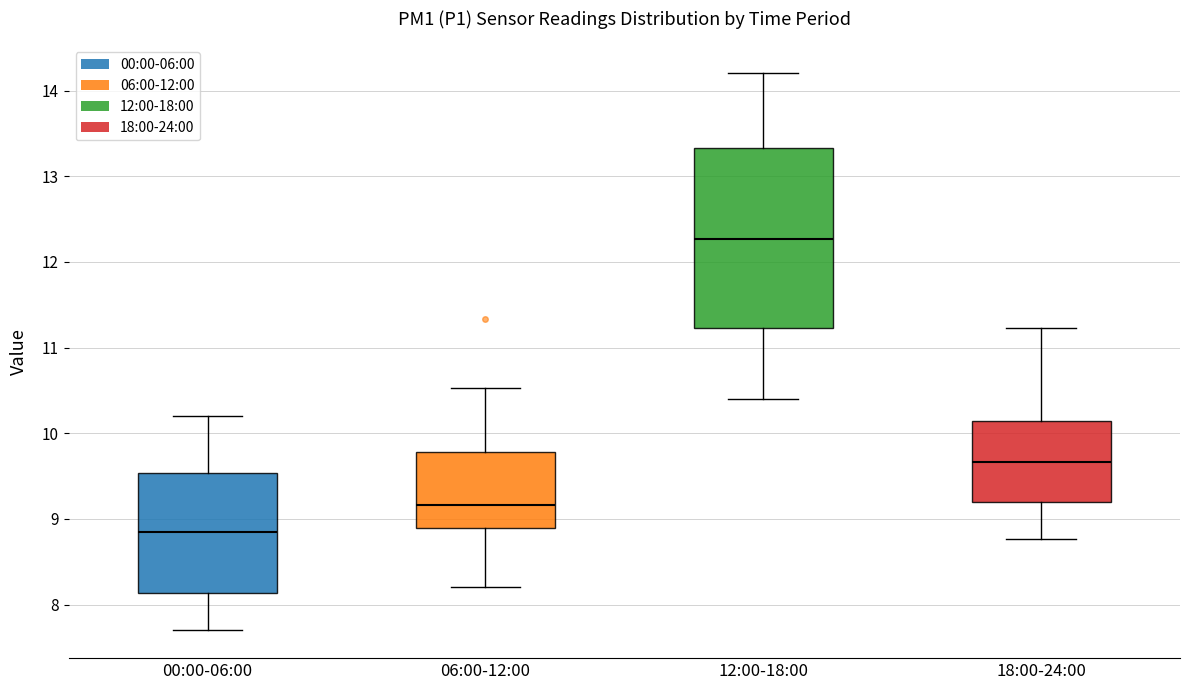

Where is the upper edge of the box for 18:00-24:00 on the y-axis? The values are not printed on the chart, so give them approximately, as read against the axis.

10.1